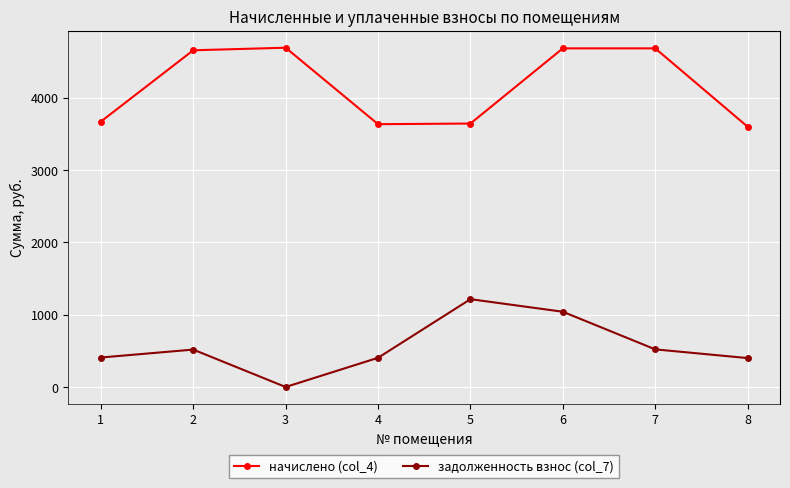

Count the number of categories in the chart.

8